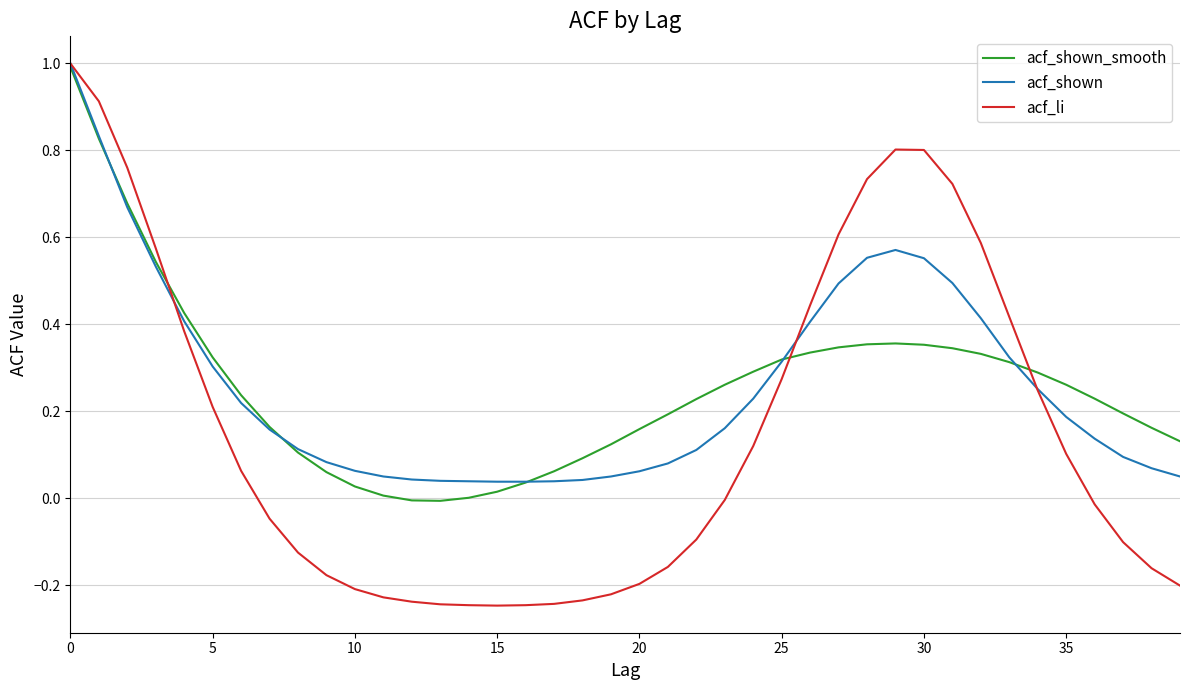

What is the sum of all acf_shown_smooth values?

10.2